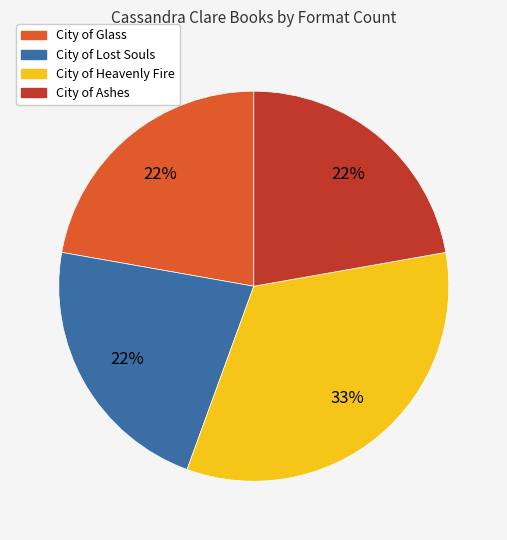

Which has a higher value, City of Glass or City of Heavenly Fire?

City of Heavenly Fire